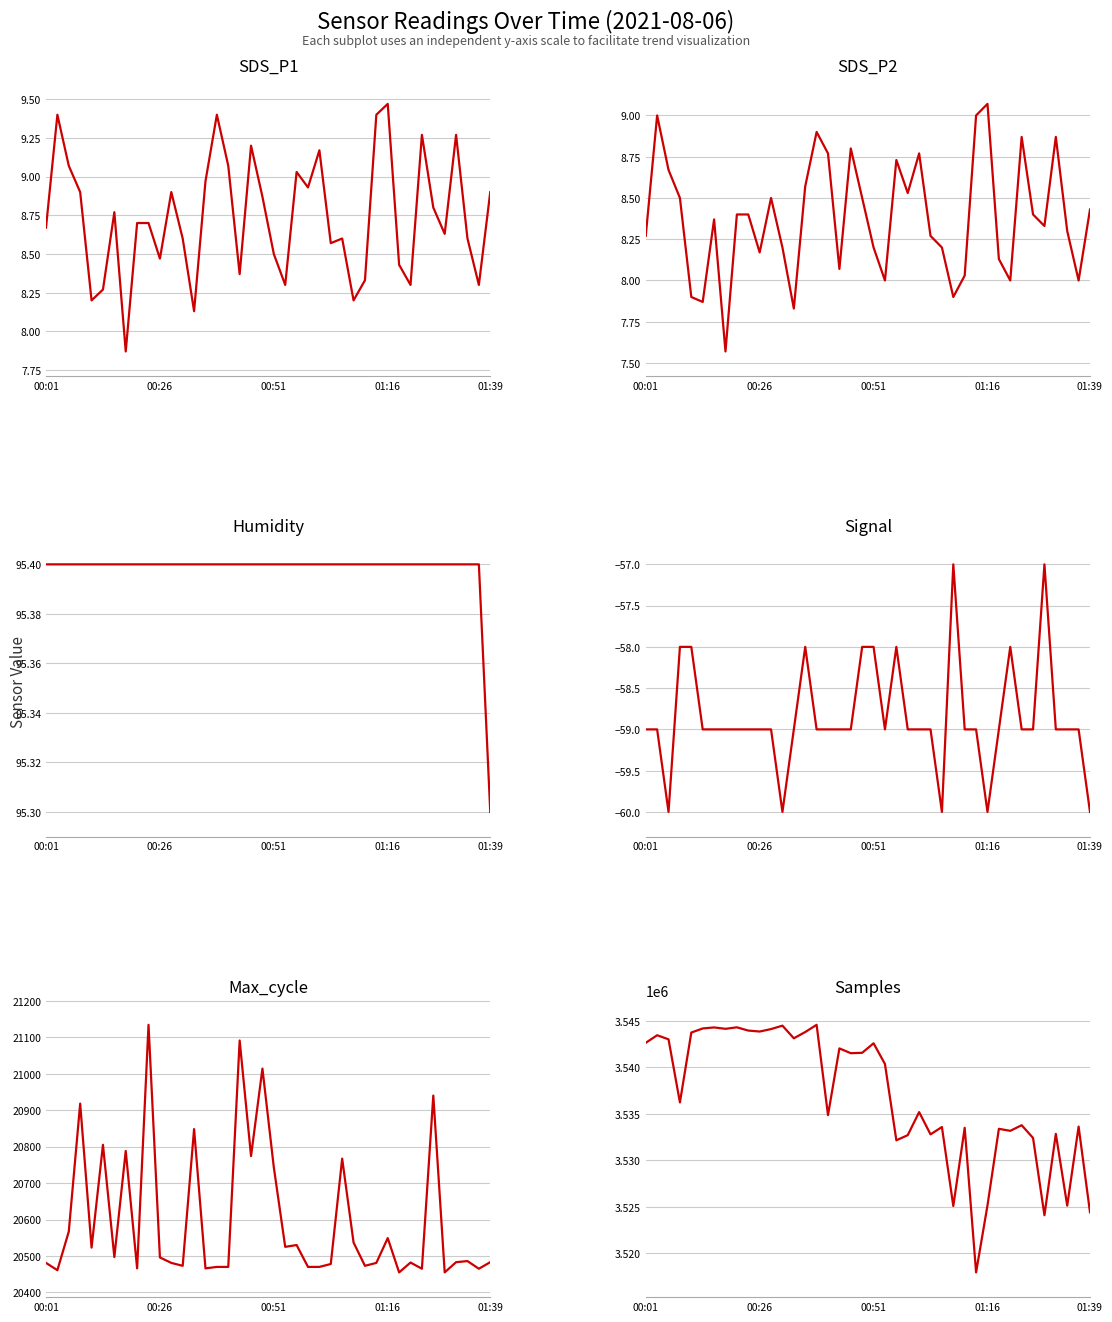

How many lines are shown in the chart?

6